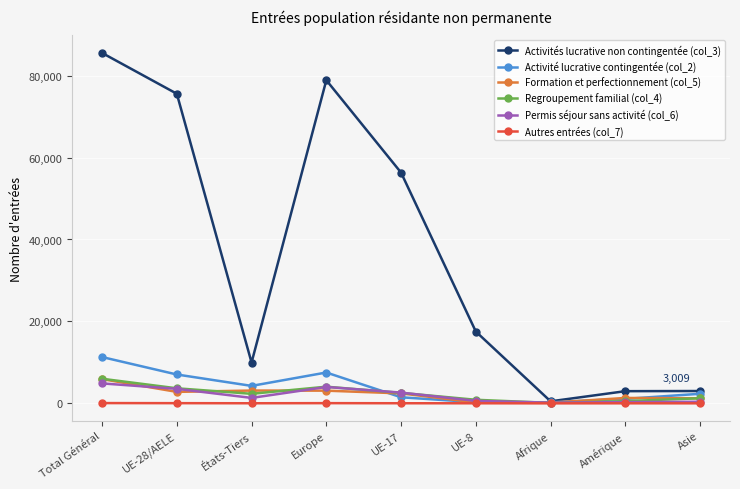

What is the label of the 9th point from the left?

Asie